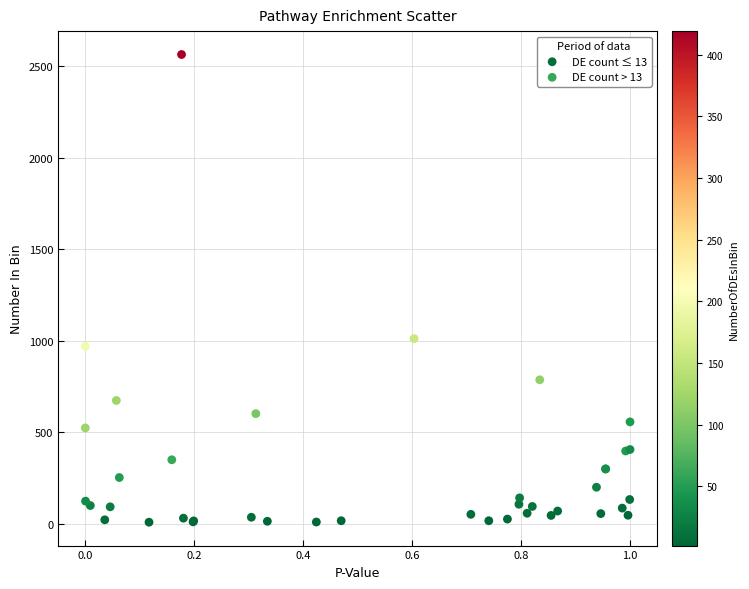

Which series reaches the maximum Y coordinate?

DE count > 13